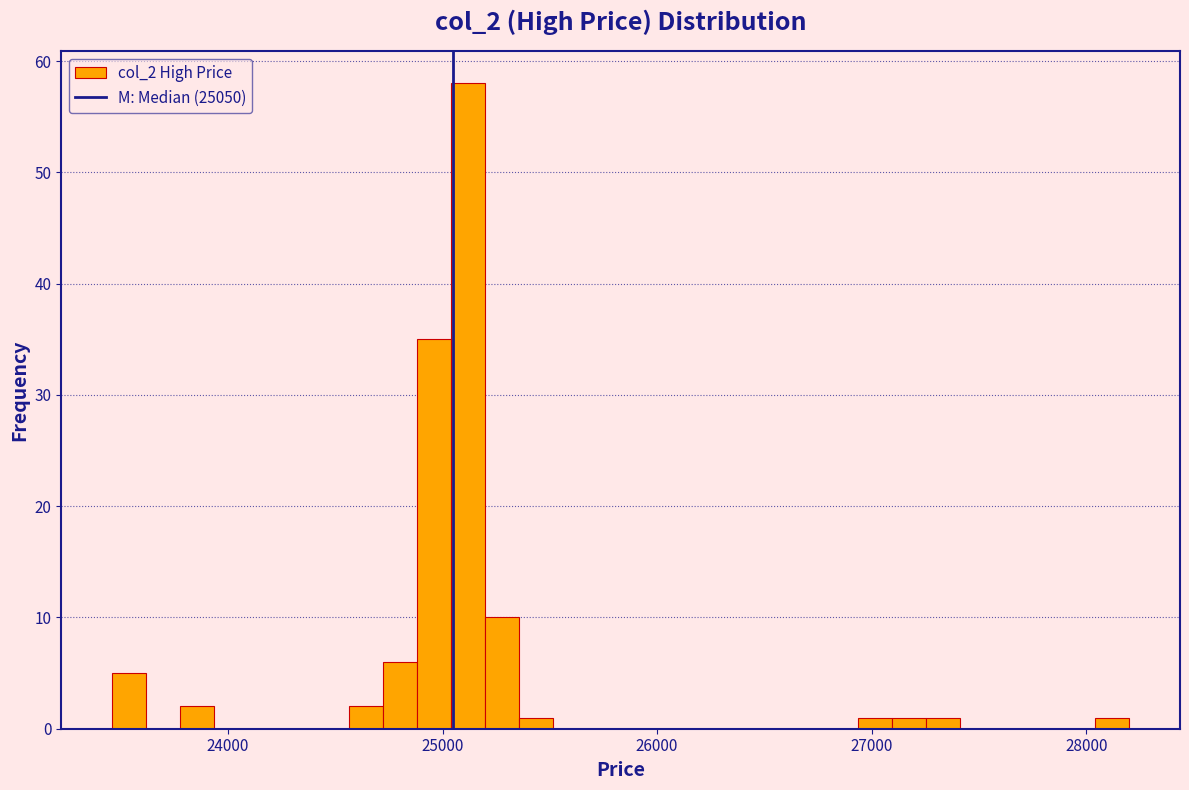

Around what value on the x-axis is the tallest bar? Give the approximate position of its centre, as read against the axis.

25100